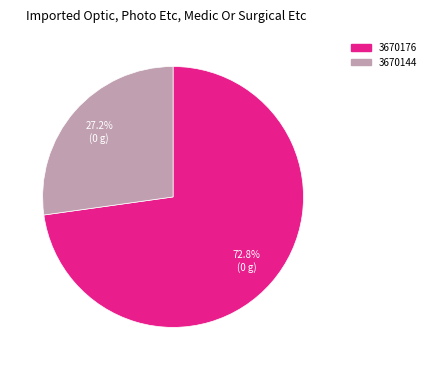

To the nearest percent, what is the difference between the 3670176 and 3670144 slice percentages?

46%